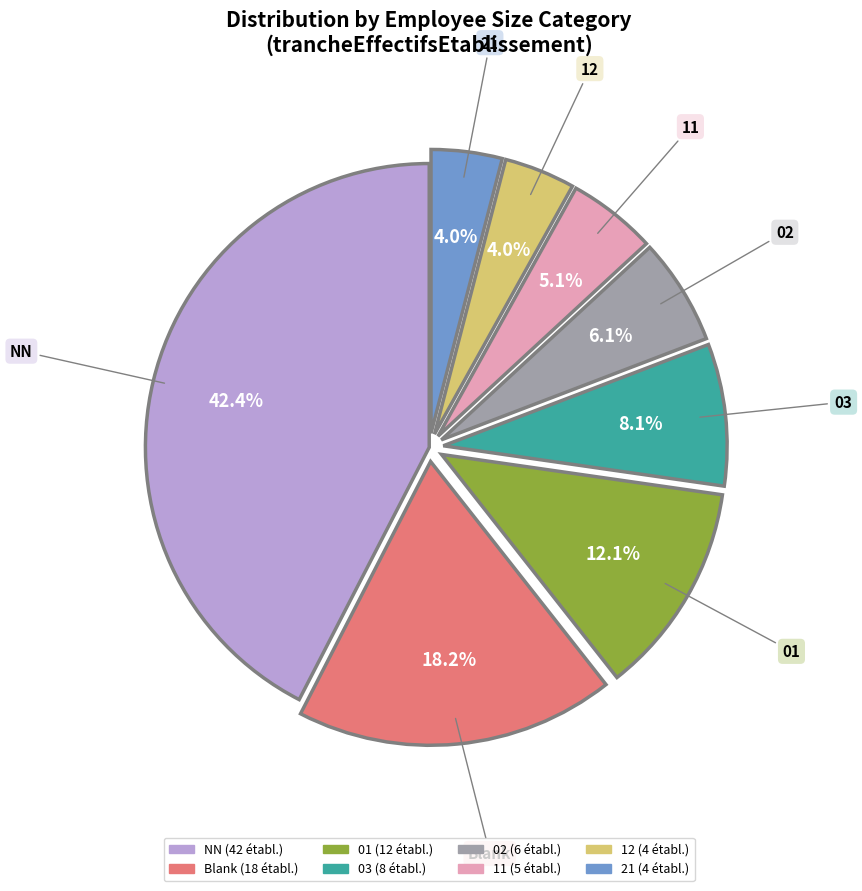

Is there any slice that represents more than half of the pie?

No